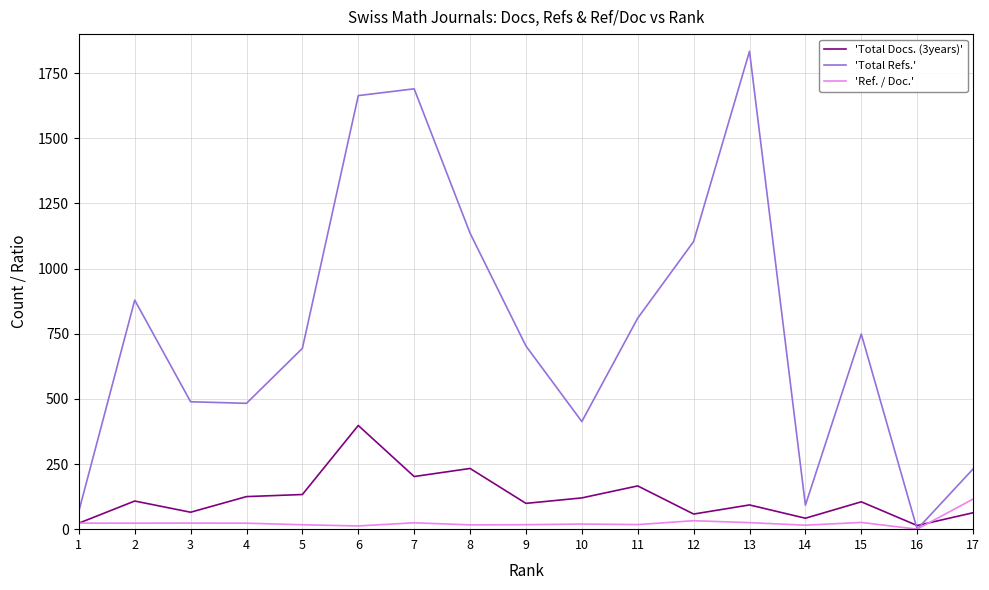

What are all the series names shown in the legend?

'Total Docs. (3years)', 'Total Refs.', 'Ref. / Doc.'